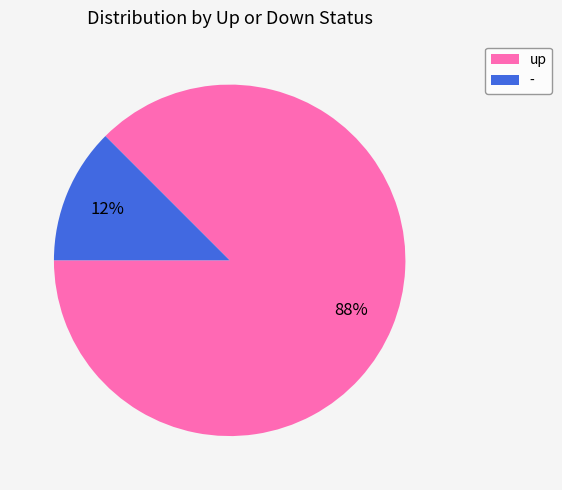

To the nearest percent, what is the combined percentage of up and -?

100%